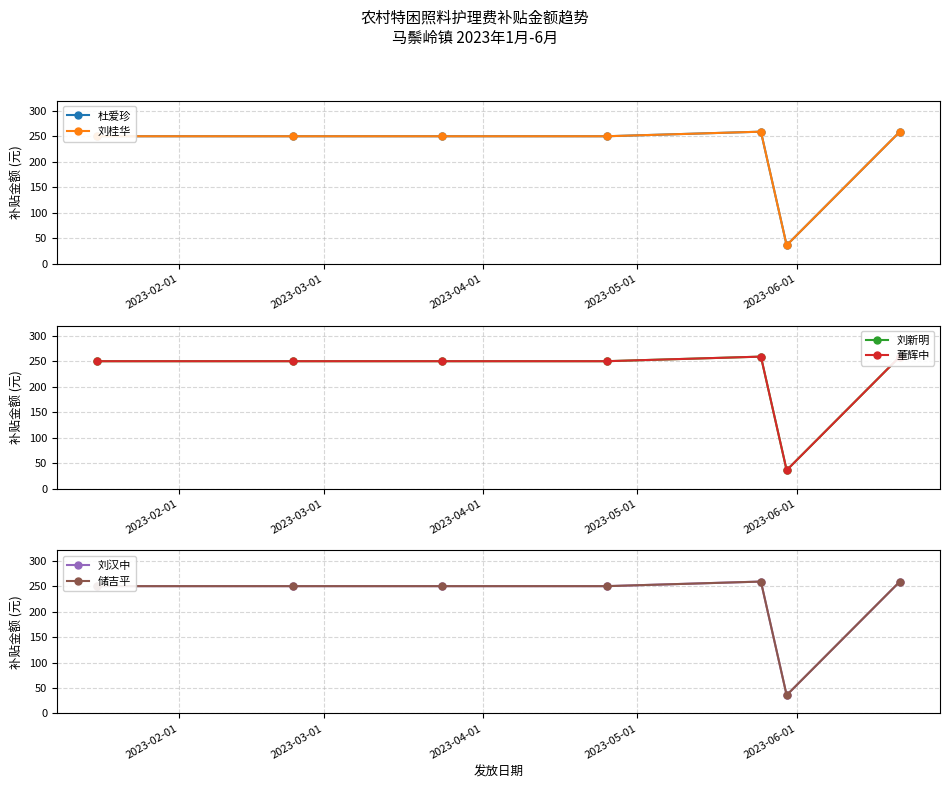

Is the value of 刘桂华 at 6 greater than the value of 储吉平 at 2023-02-01?

Yes